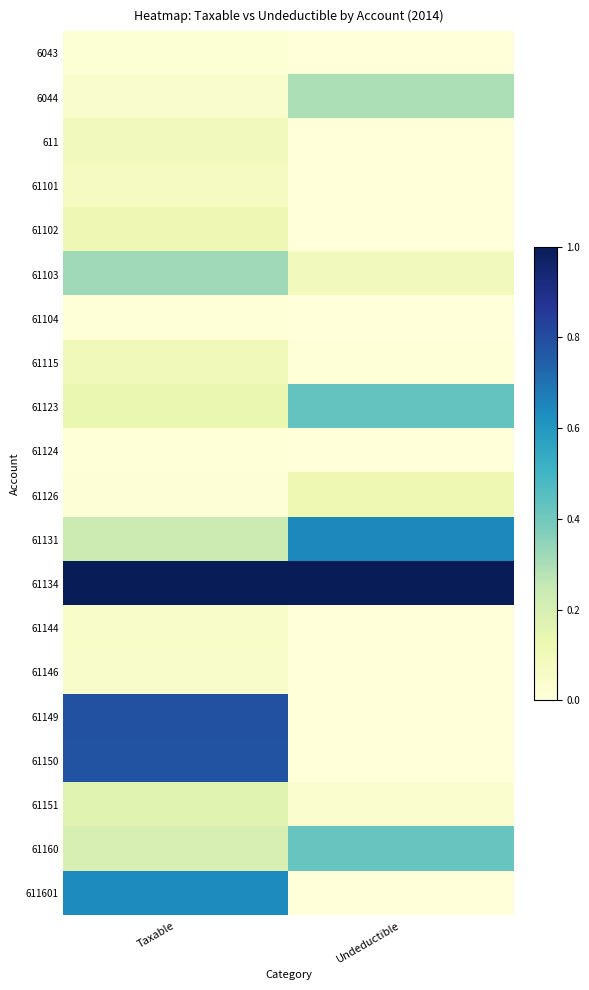

At how many categories does at least one series exceed 0?

2